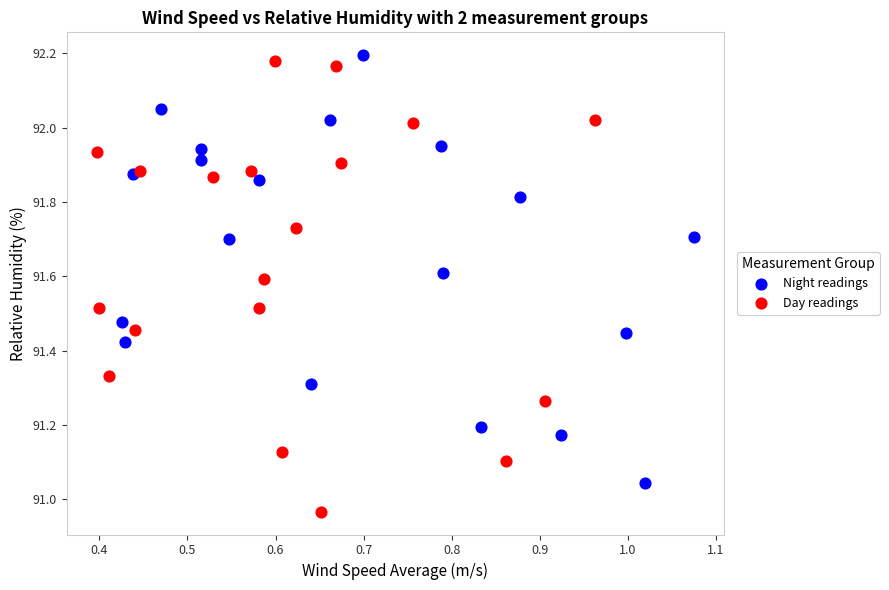

Which series has the widest spread of Y values?

Day readings